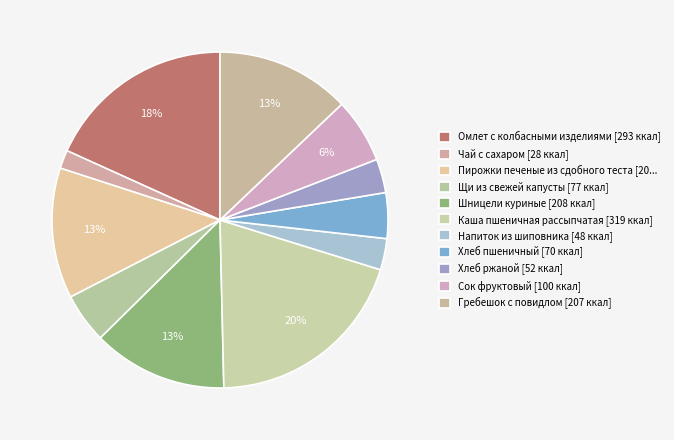

How many slices are in this pie chart?

11